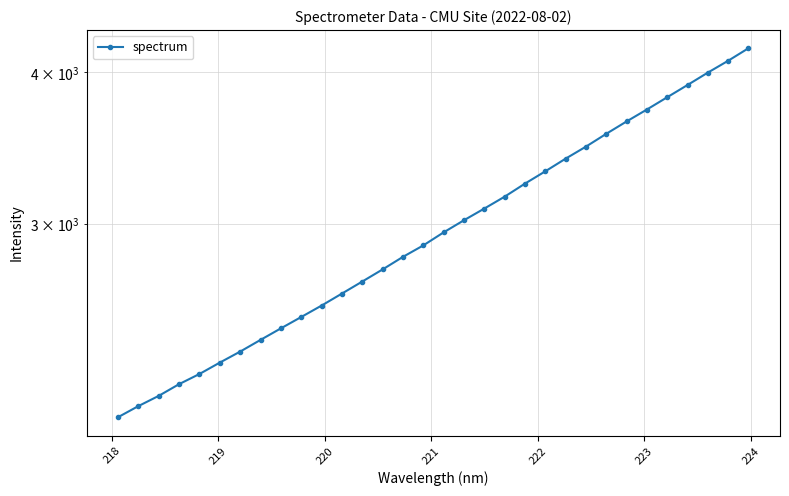

How many distinct data groups are displayed?

1